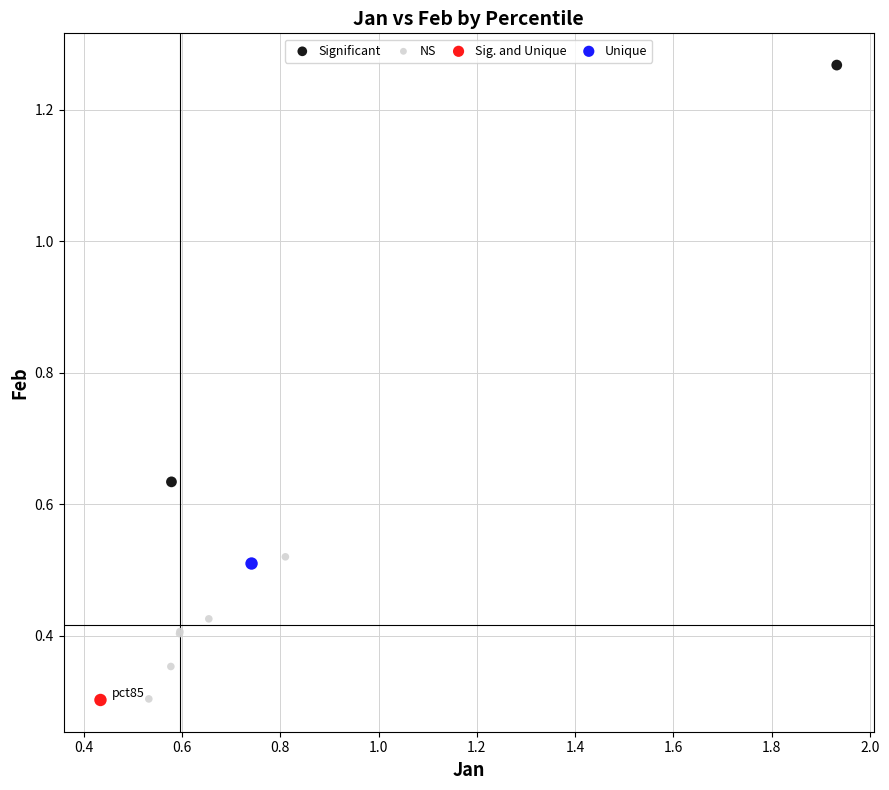

Which series reaches the maximum Y coordinate?

Significant